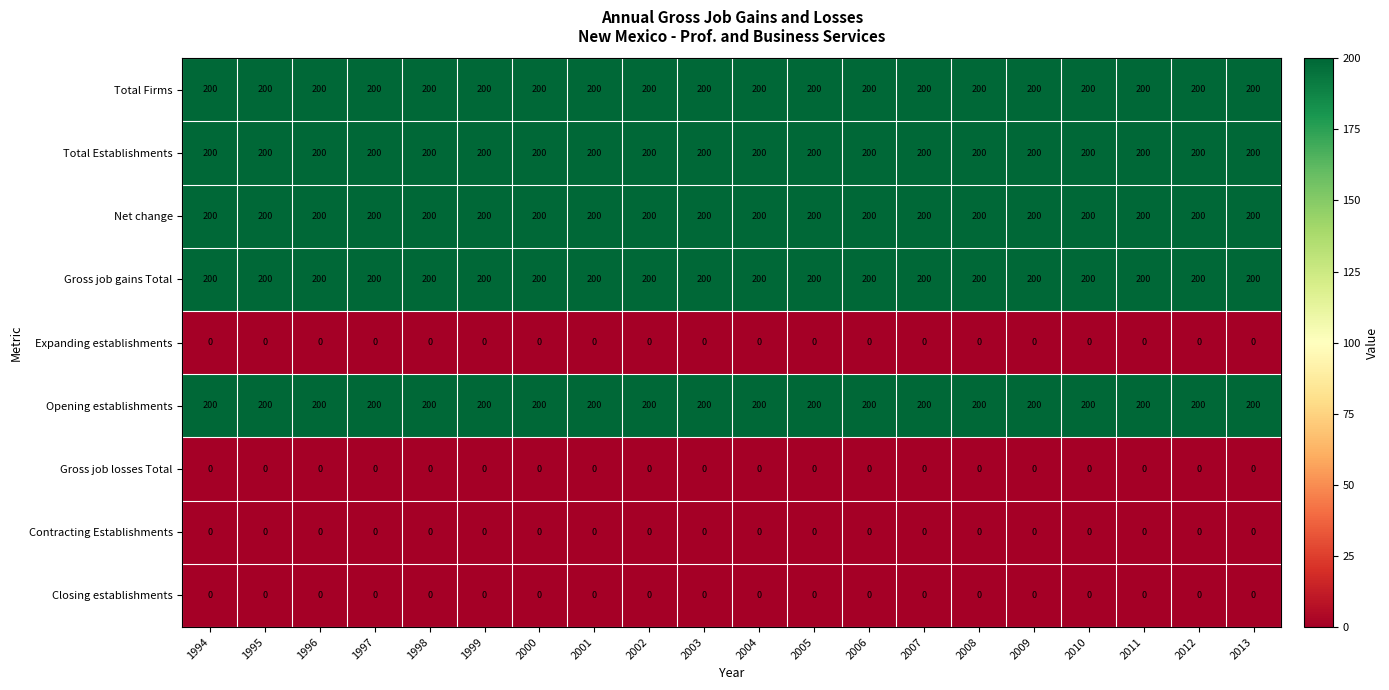

At how many categories does at least one series exceed 131?

20